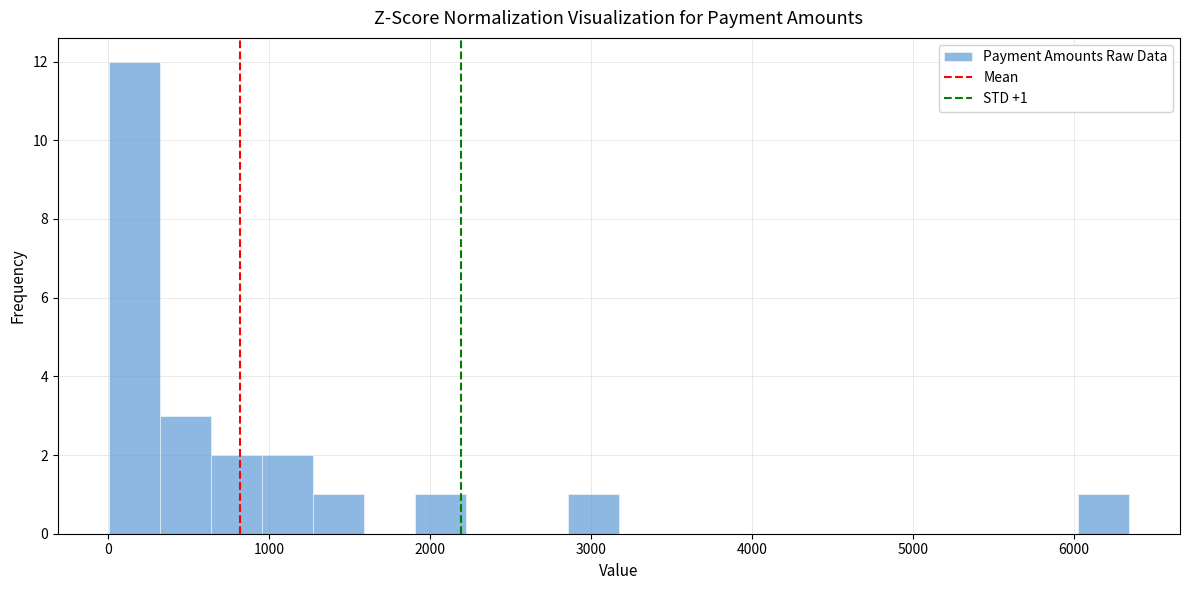

Read against the x-axis, roughly where is the centre of the tallest bar?

200